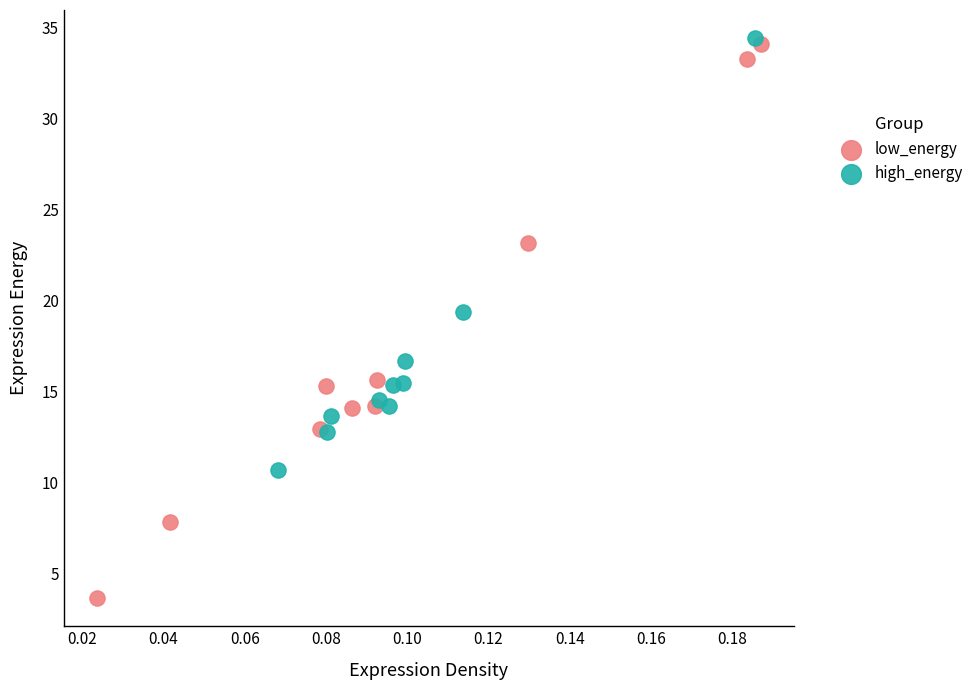

Which series has the widest spread of Y values?

low_energy